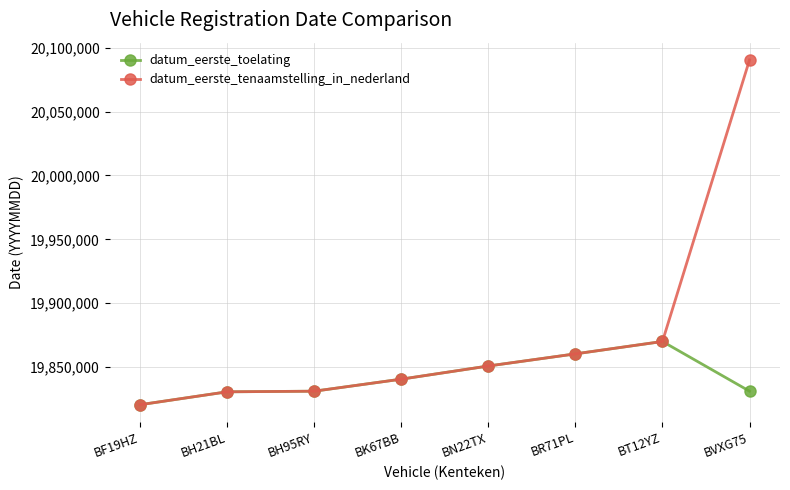

Rank the series by their average value, from highest to lowest.

datum_eerste_tenaamstelling_in_nederland, datum_eerste_toelating